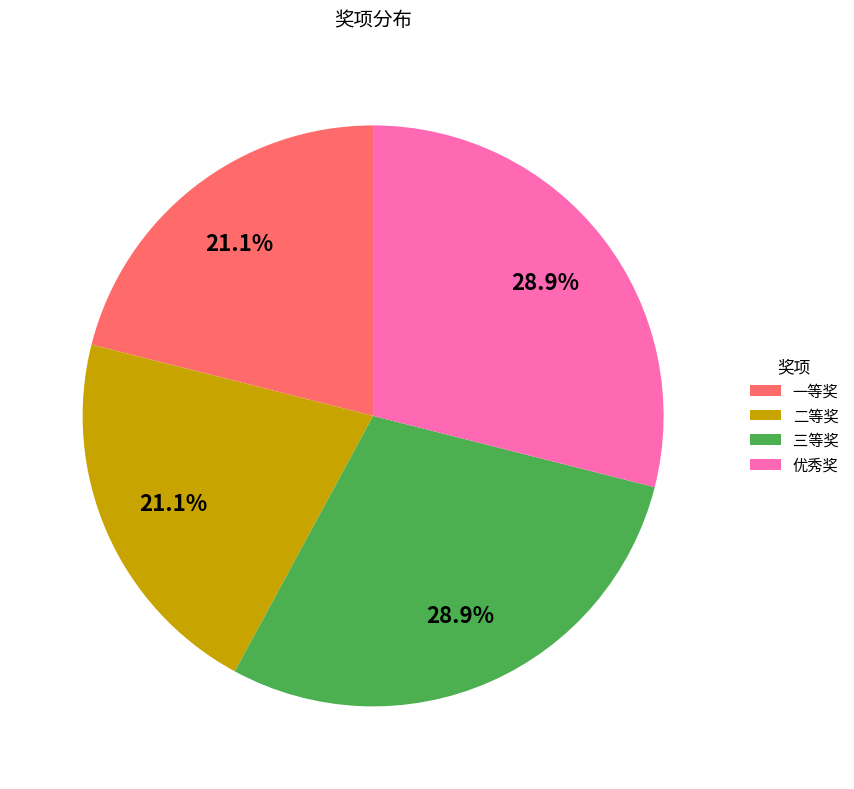

To the nearest percent, what portion does 优秀奖 represent?

29%